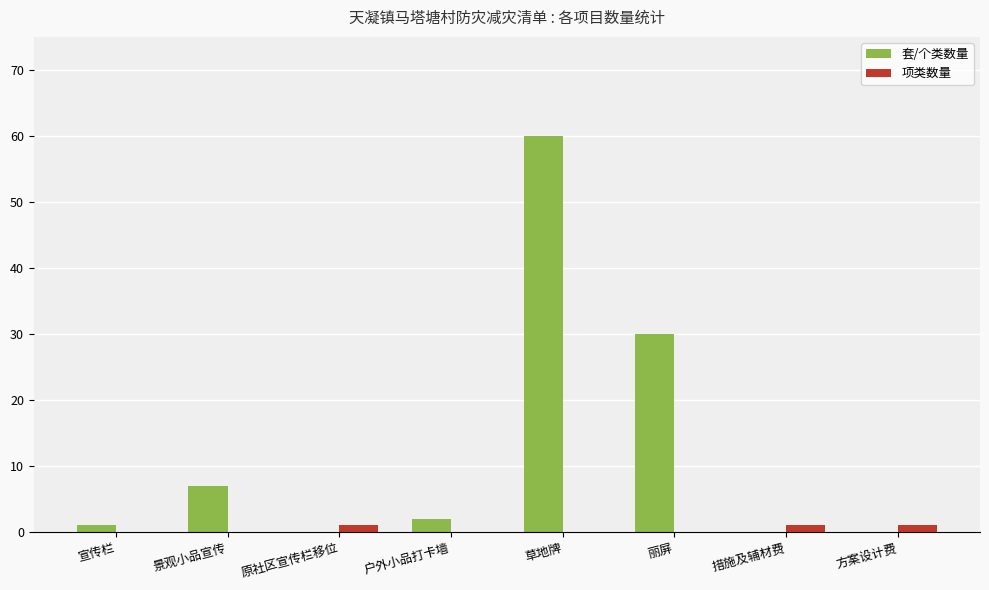

The value of 套/个类数量 at 景观小品宣传 is 7. True or false?

True